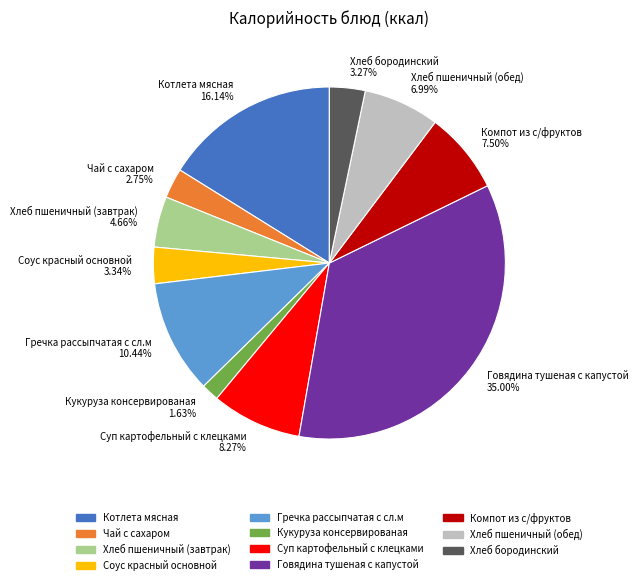

To the nearest percent, what portion does Хлеб пшеничный (обед) represent?

7%